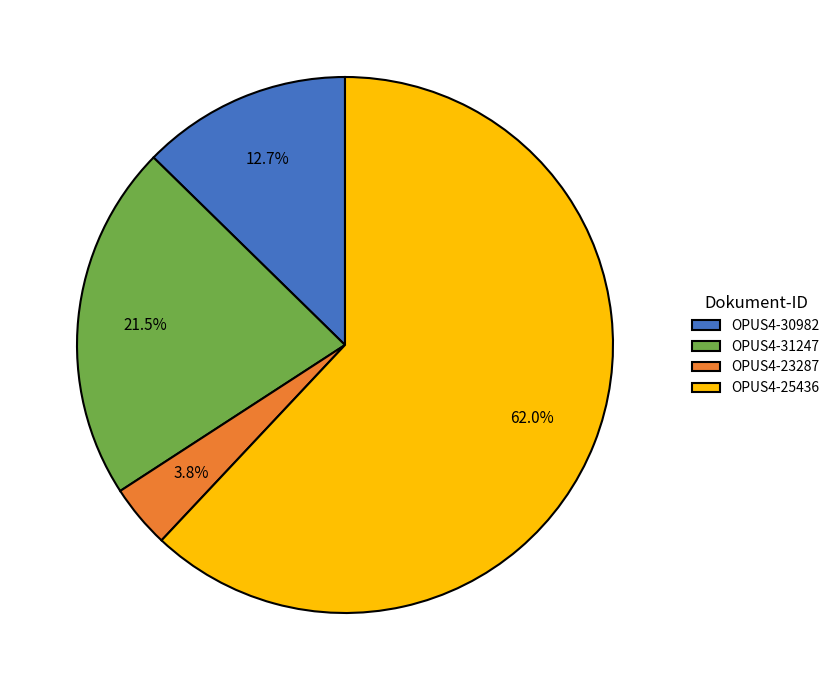

Which has a higher value, OPUS4-23287 or OPUS4-25436?

OPUS4-25436